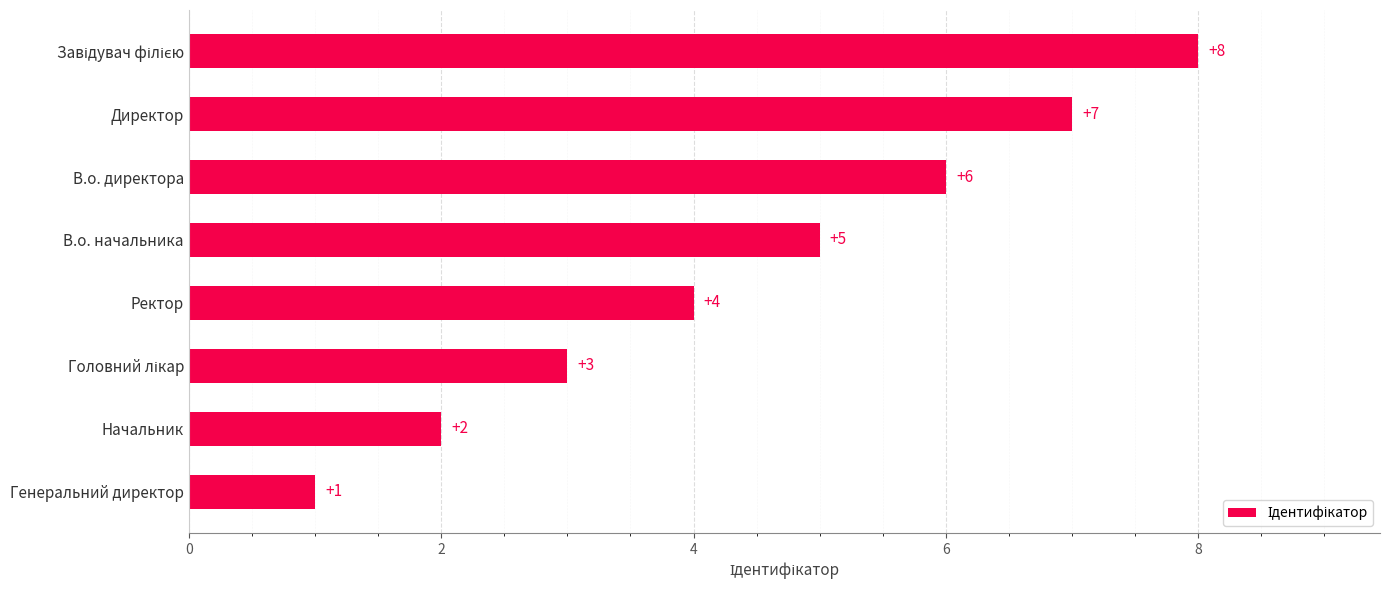

What is the sum of all values?

36